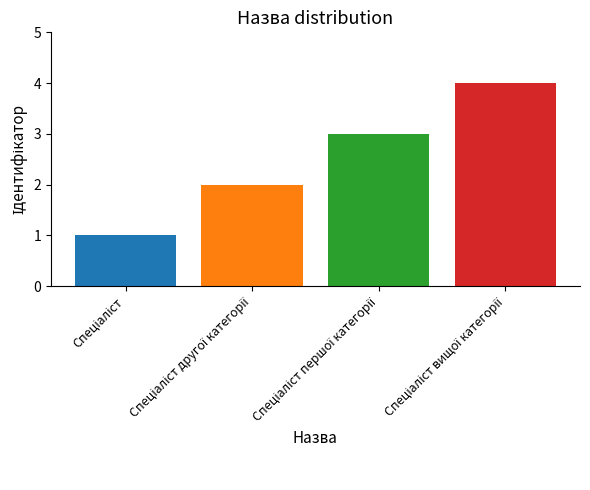

What is the sum of all values?

10